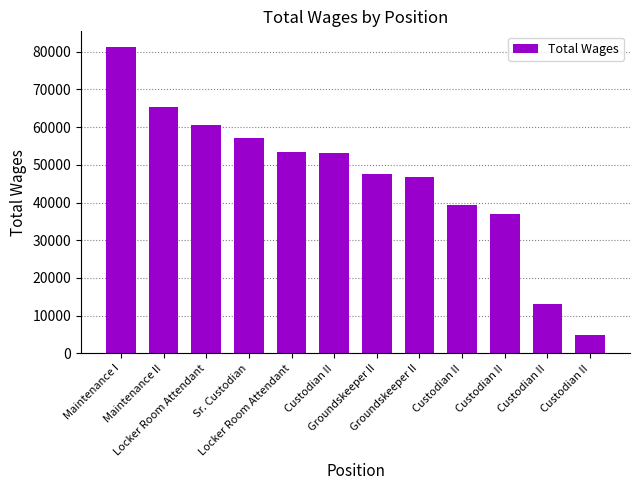

How many bars are there in total?

12